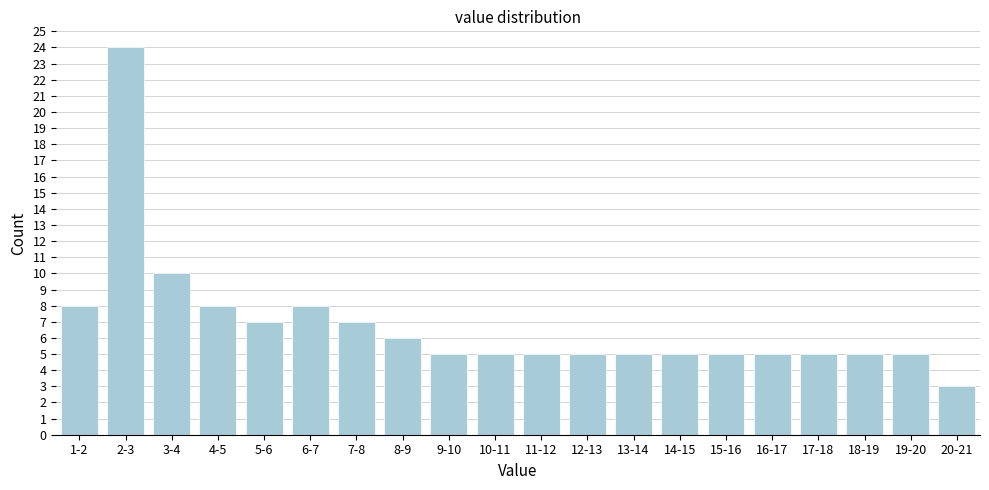

Reading right to left, transcribe all the data shown in this chart.

20-21=3	19-20=5	18-19=5	17-18=5	16-17=5	15-16=5	14-15=5	13-14=5	12-13=5	11-12=5	10-11=5	9-10=5	8-9=6	7-8=7	6-7=8	5-6=7	4-5=8	3-4=10	2-3=24	1-2=8